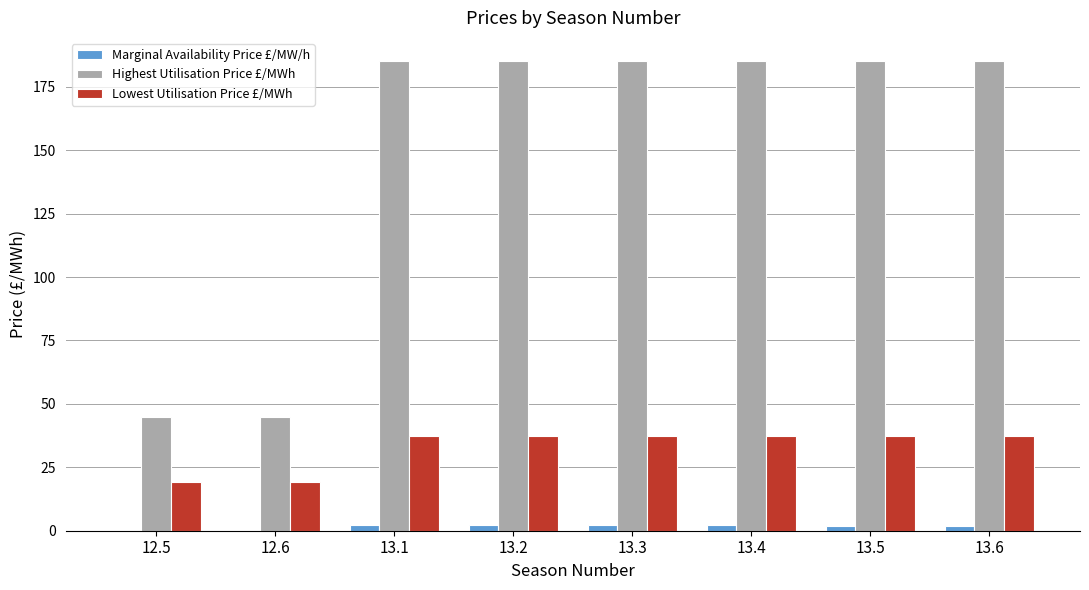

What is the highest value of the Highest Utilisation Price £/MWh series?

185.0